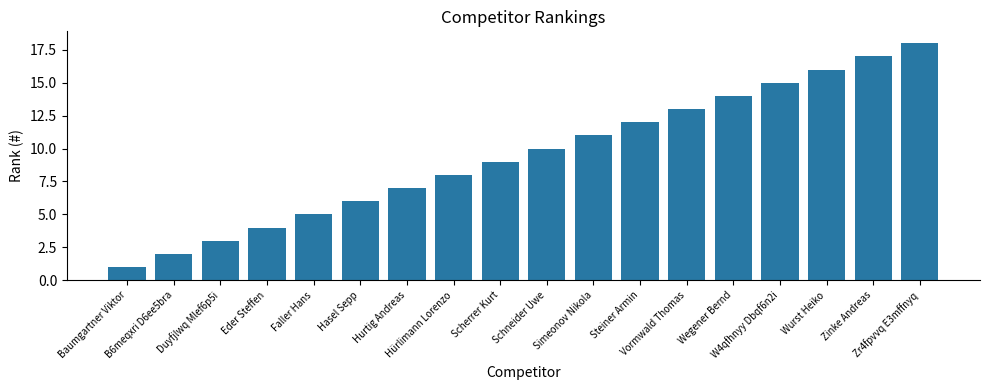

What position from the left is Wurst Heiko?

16